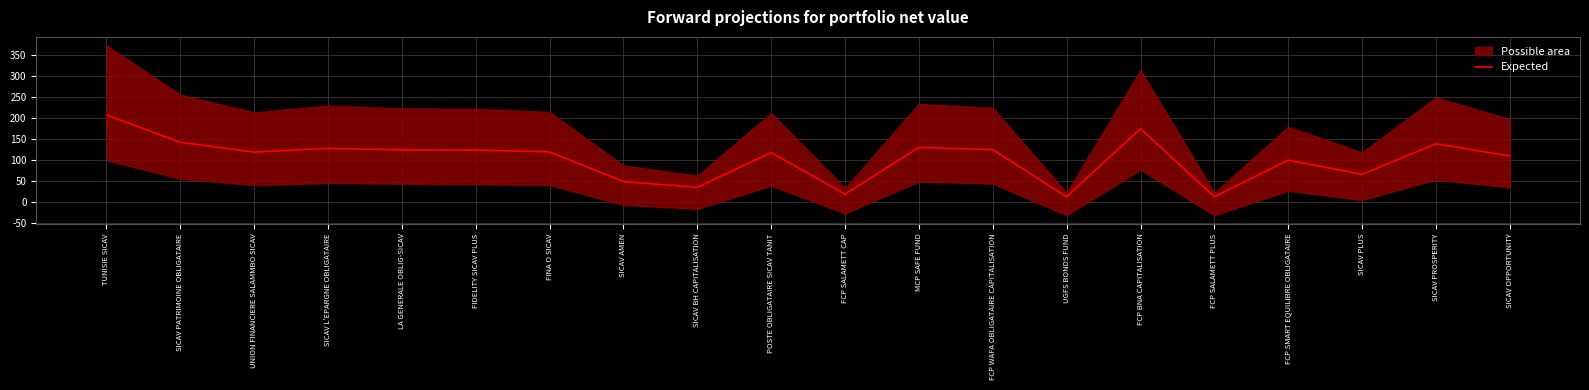

What is the label of the 19th point from the left?

SICAV PROSPERITY